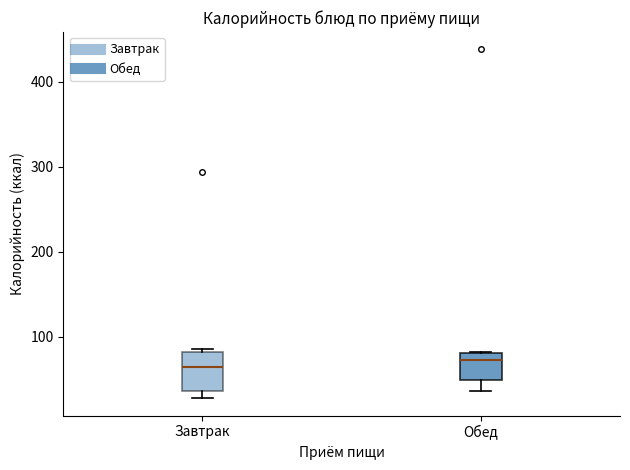

Which box is the tallest, from its lower edge to its upper edge?

Завтрак